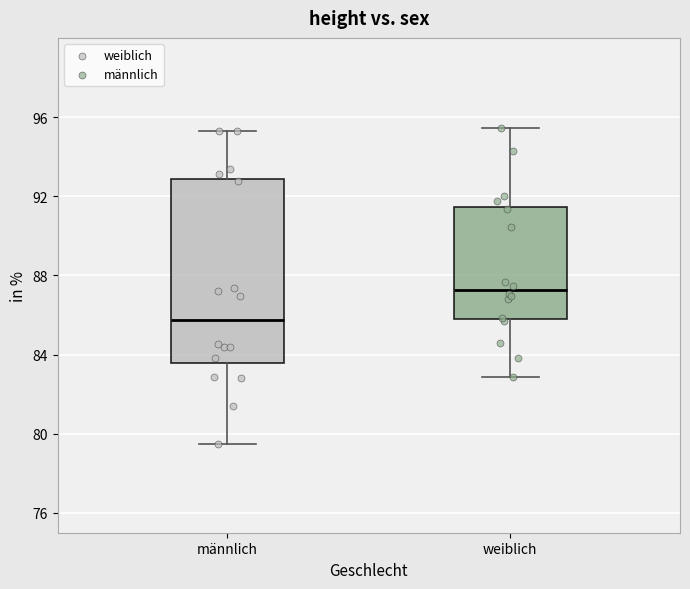

Where does the upper whisker of the box for weiblich end on the y-axis? The values are not printed on the chart, so give them approximately, as read against the axis.

95.5